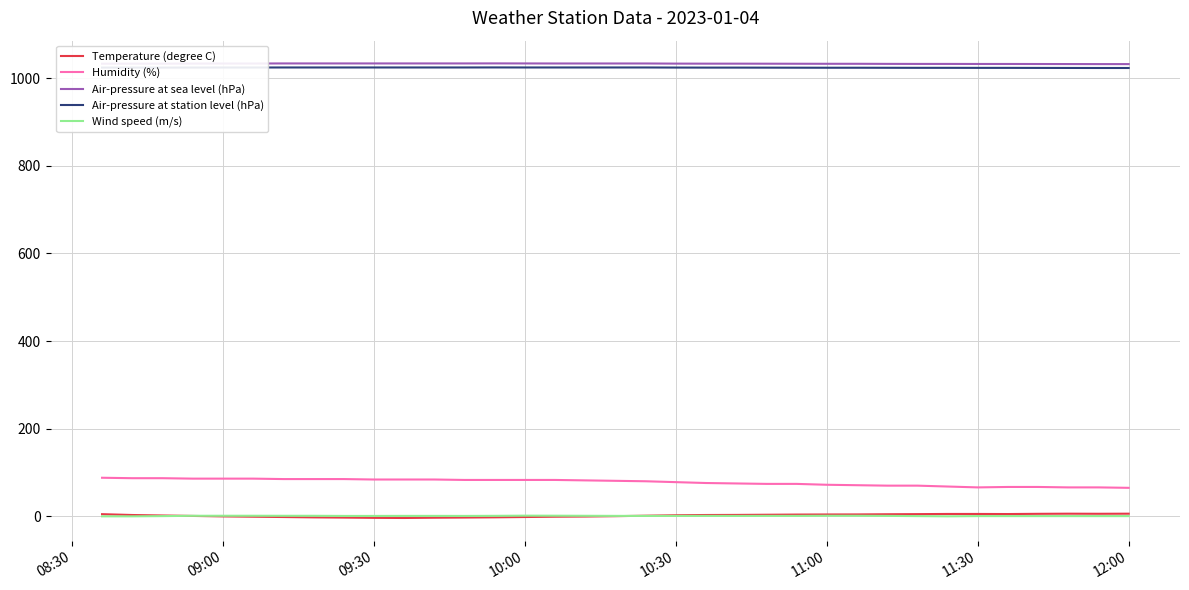

What is the maximum value shown in the chart?

1033.5